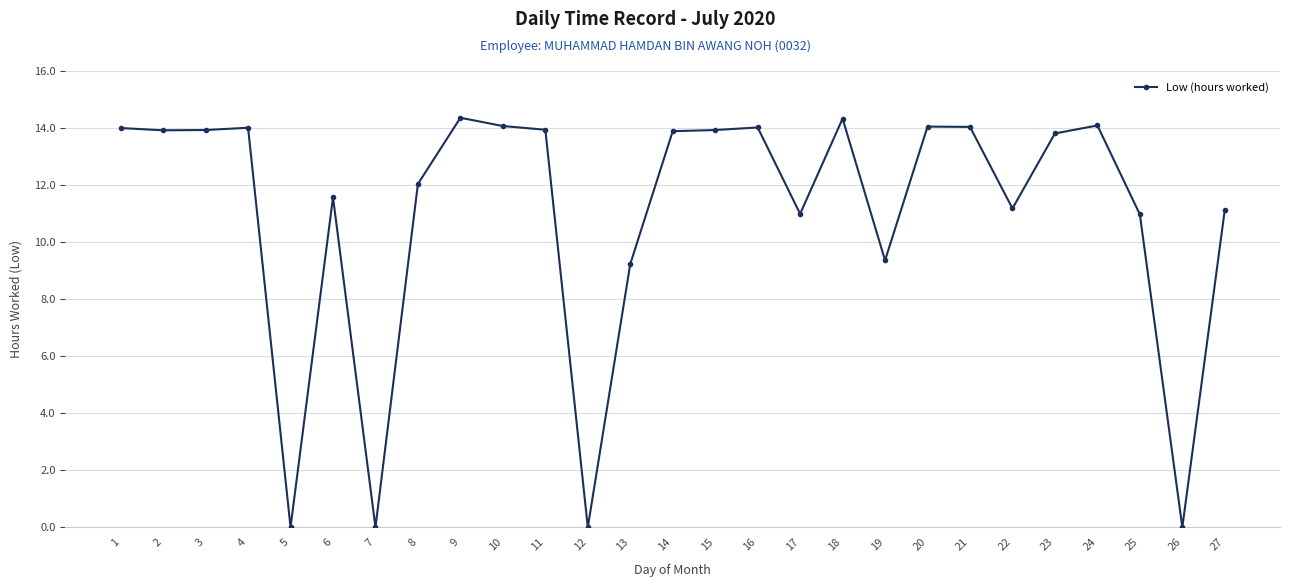

What is the value of the 14th point from the left?

13.9